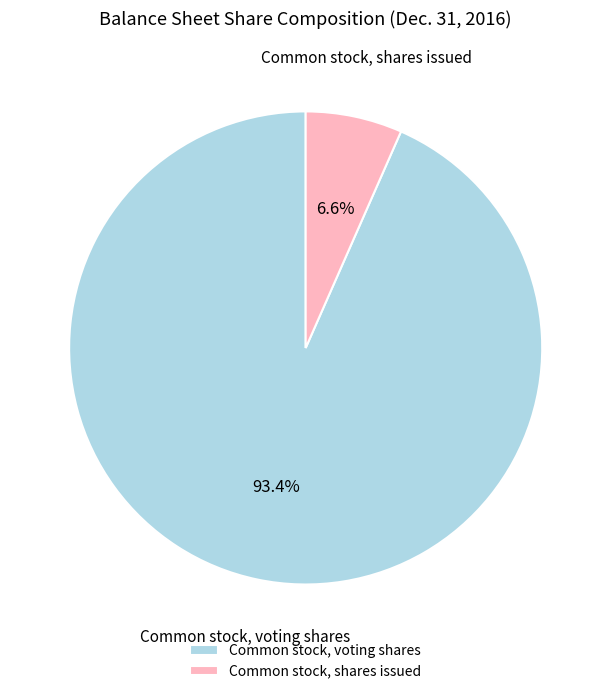

Between Common stock, voting shares and Common stock, shares issued, which is larger?

Common stock, voting shares